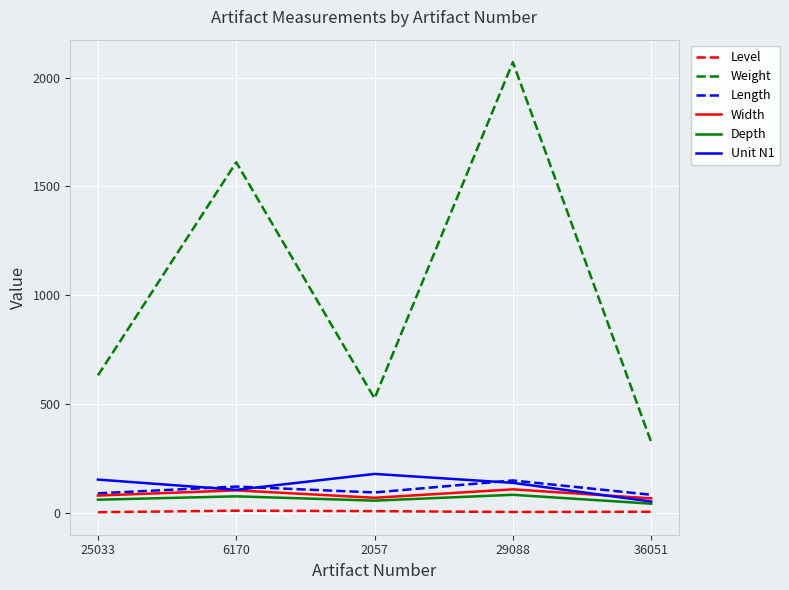

What is the greatest value displayed?

2071.0